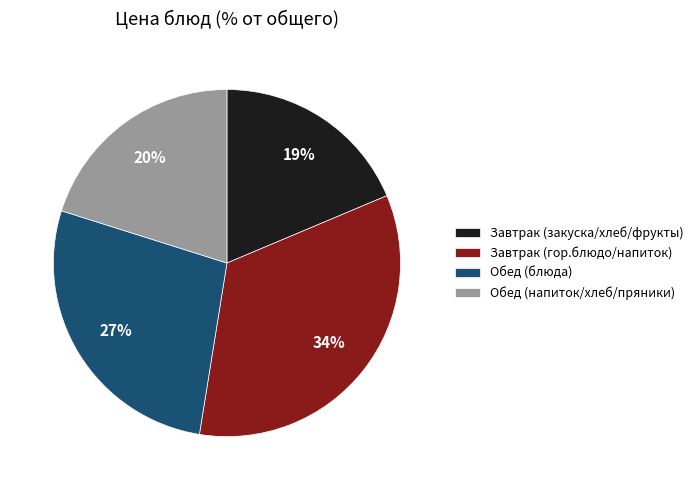

Is there any slice that represents more than half of the pie?

No